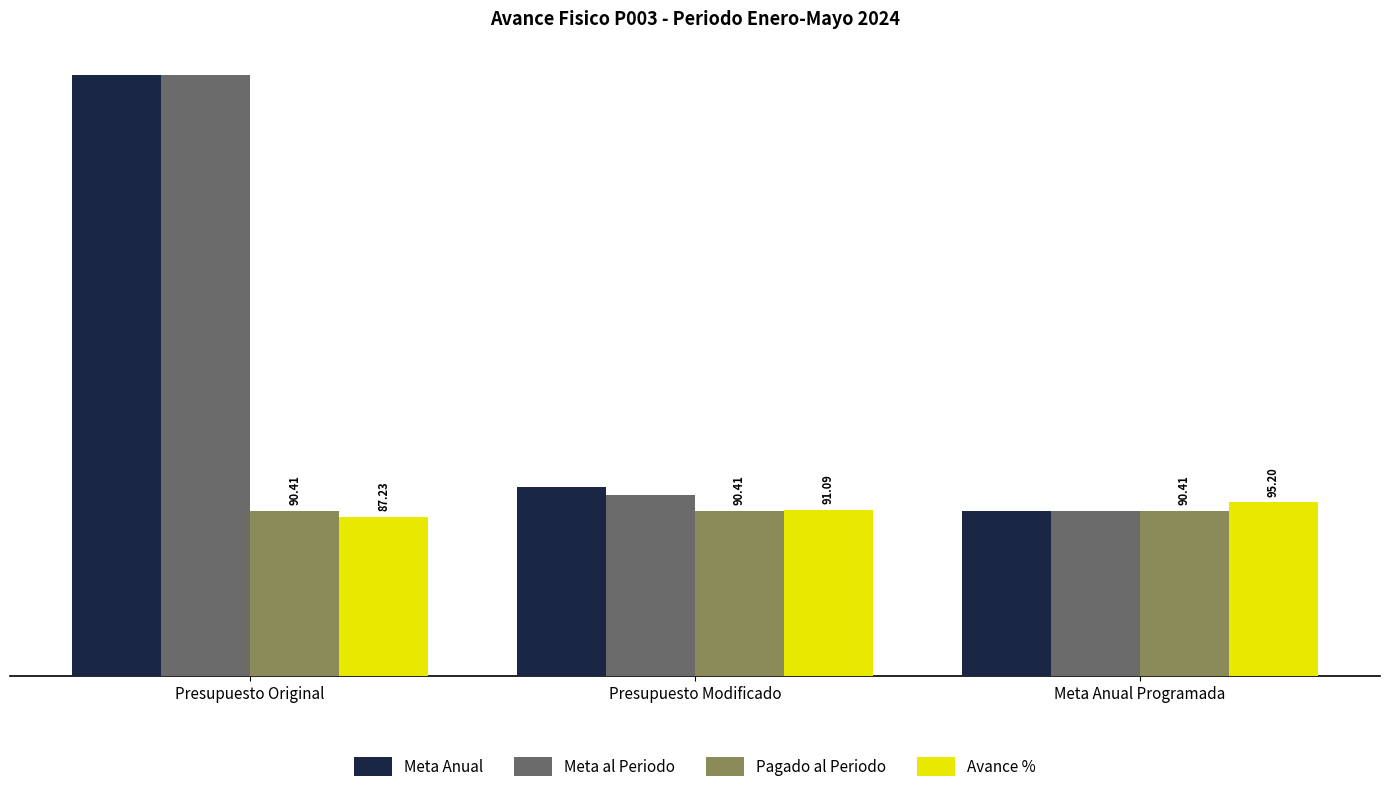

Is it true that Meta Anual equals 552.1 at Presupuesto Original?

False